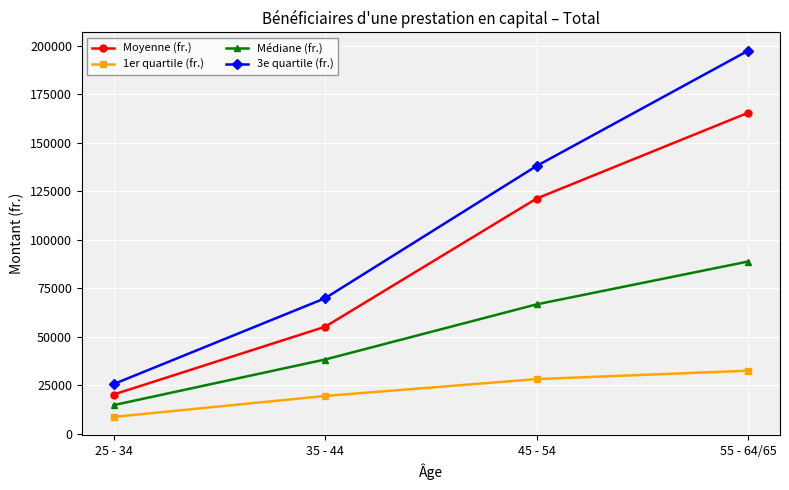

Which category has the highest value in the 3e quartile (fr.) series?

55 - 64/65